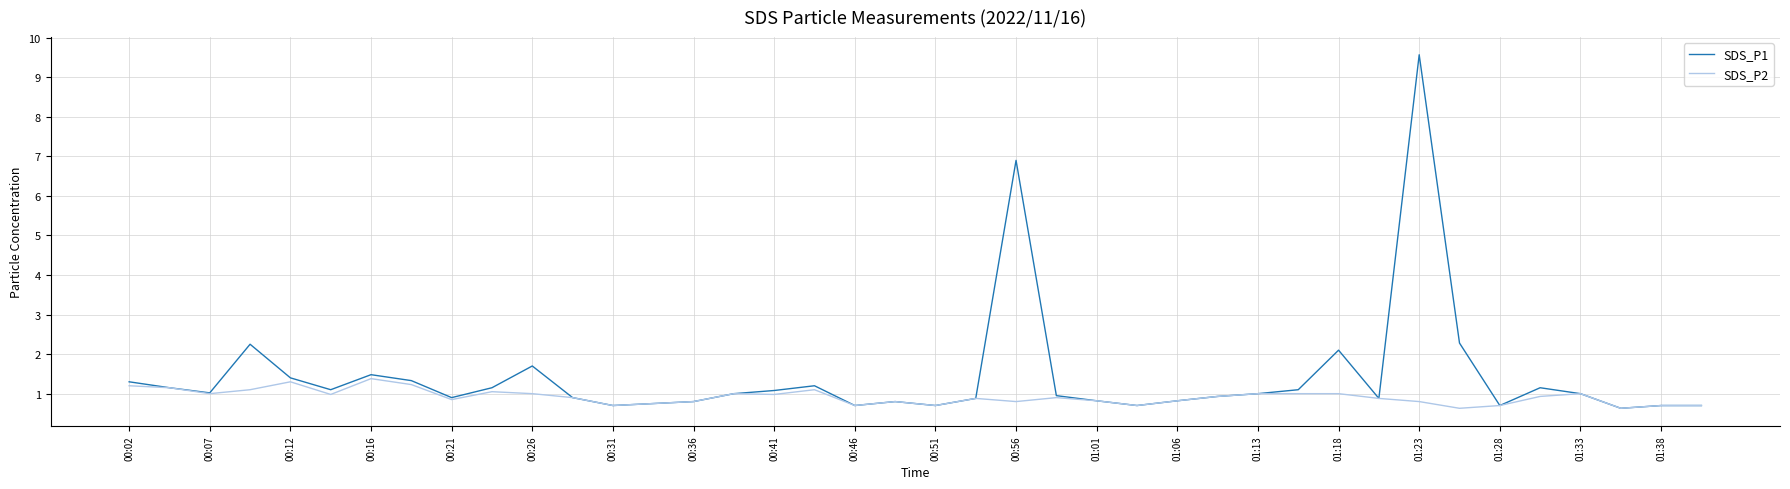

List the series in order of their peak value, highest first.

SDS_P1, SDS_P2